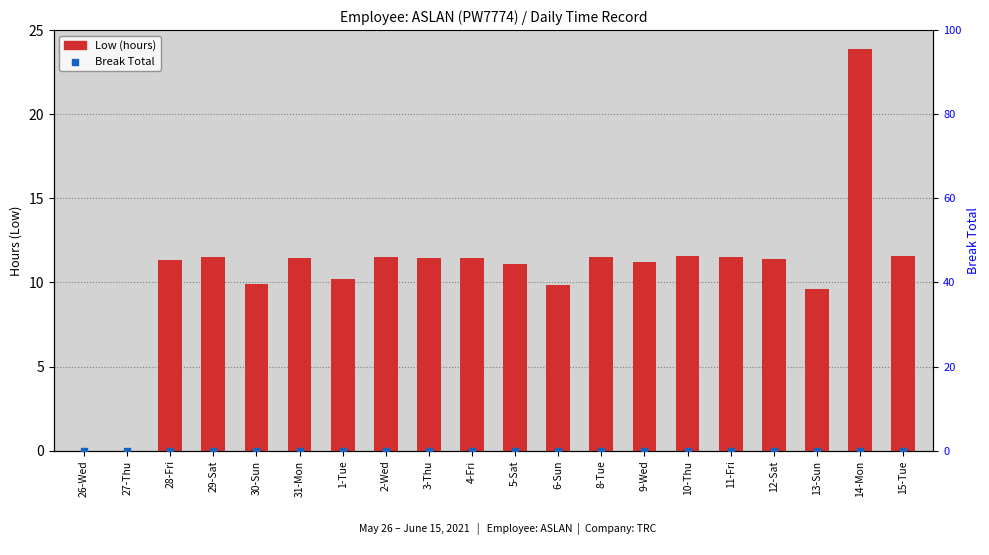

What are all the series names shown in the legend?

Low (hours), Break Total